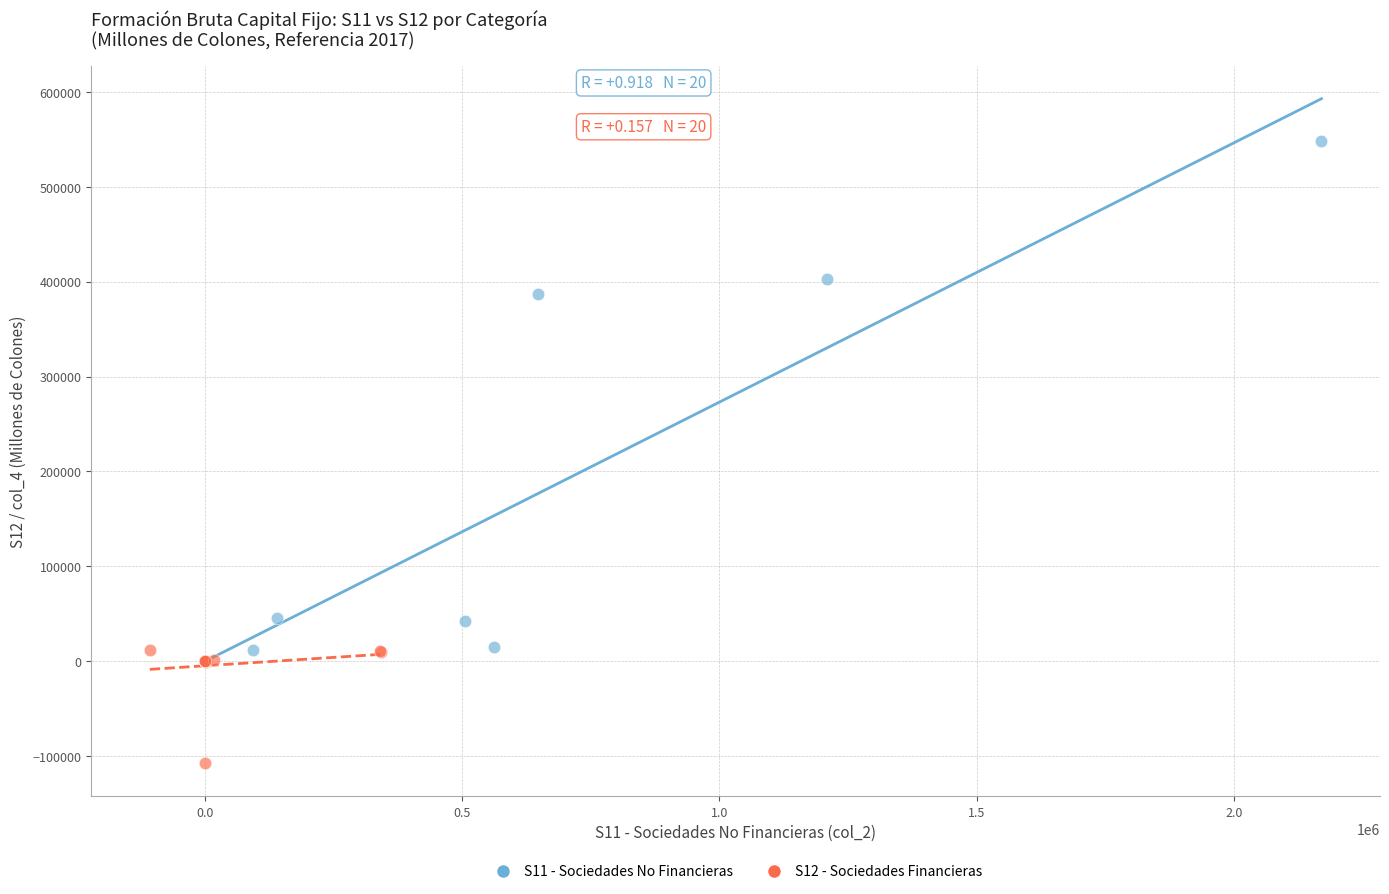

Which series reaches the maximum Y coordinate?

S11 - Sociedades No Financieras